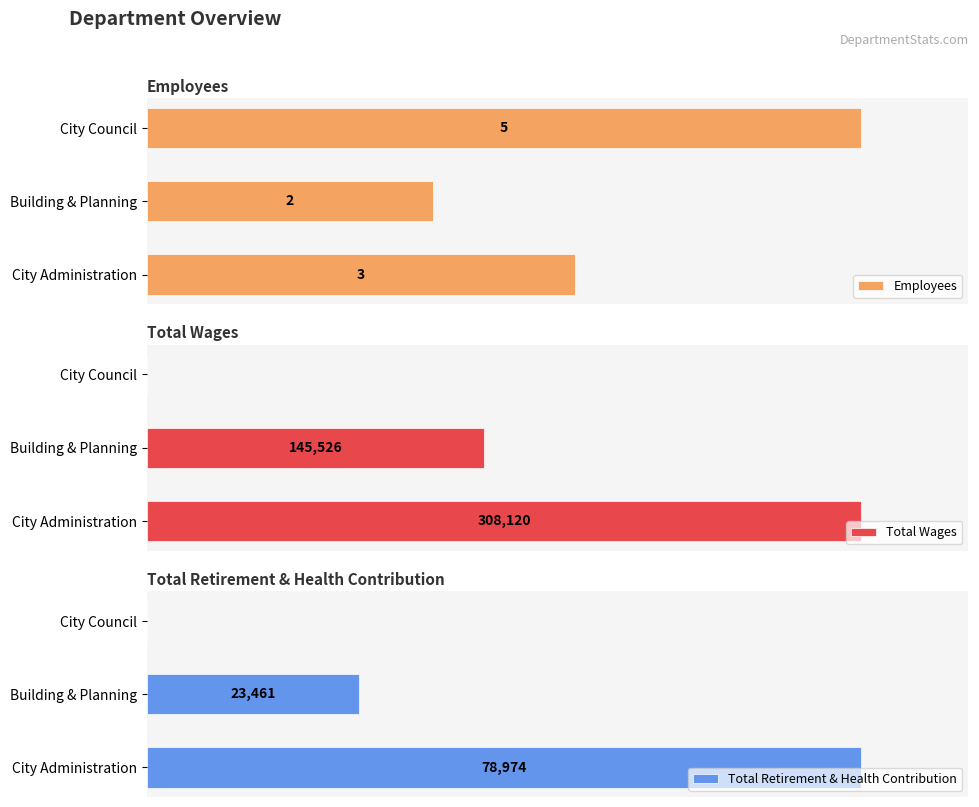

At which label does Employees reach its peak?

City Council